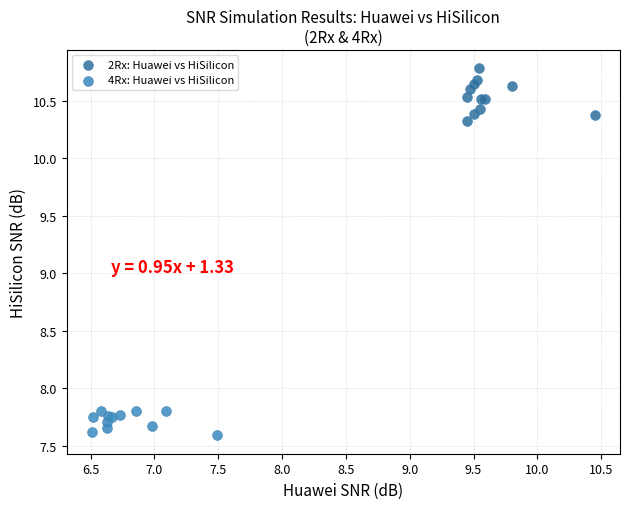

Which series has the largest Y range (max minus min)?

2Rx: Huawei vs HiSilicon